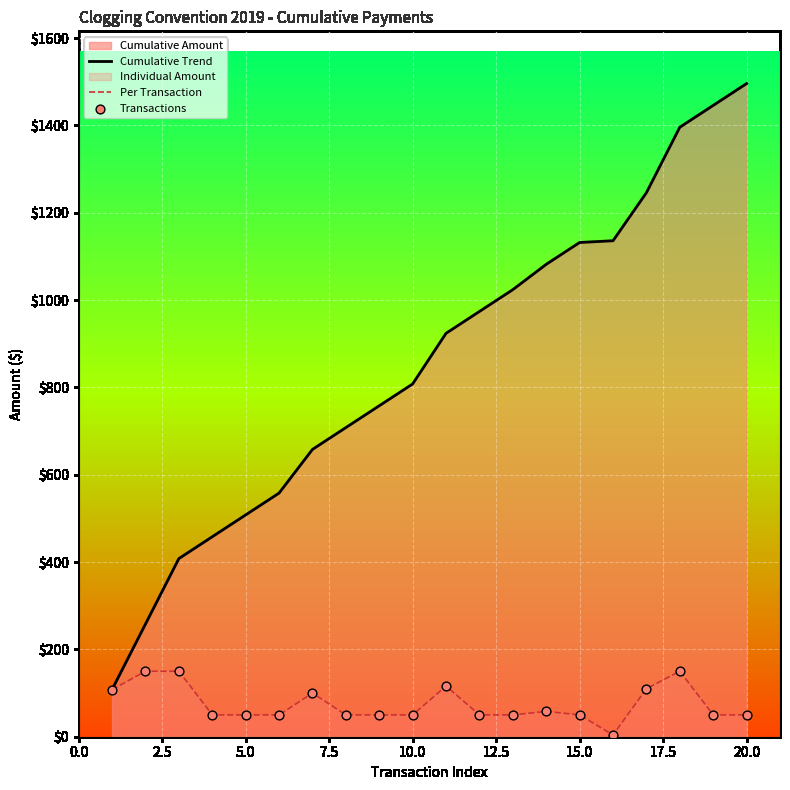

Which series has the largest total across all categories?

Cumulative Trend